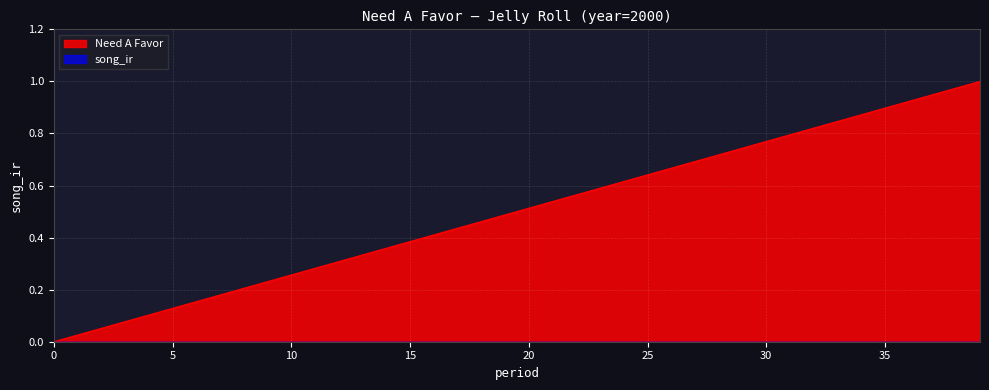

What is the average value?

0.5